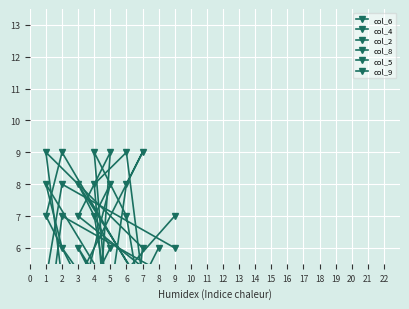

Is the value of col_8 at 9 greater than the value of col_9 at 5?

No